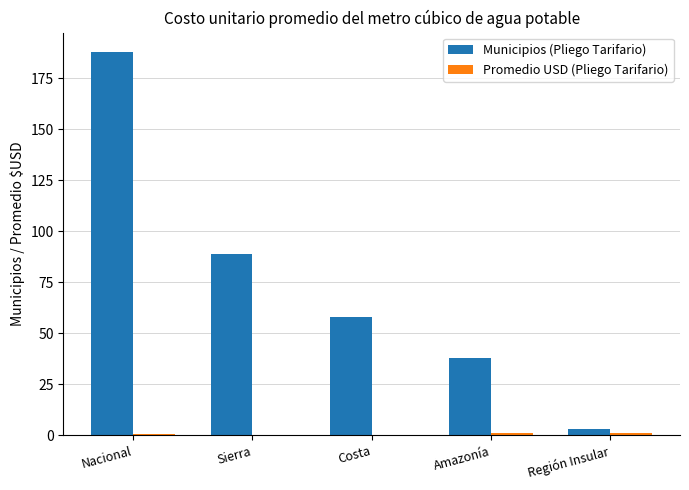

What is the spread (max minus min) of values at Sierra?

88.7